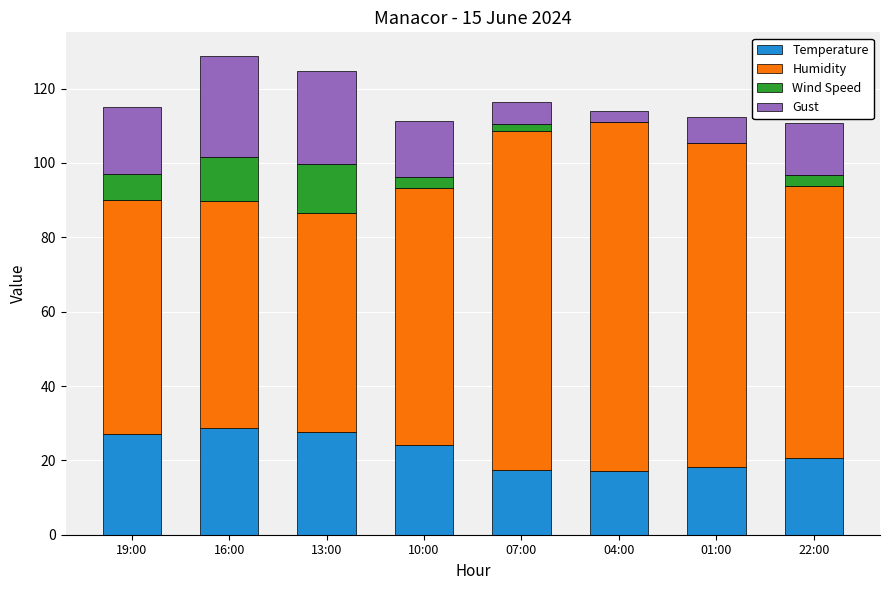

What is the highest value of the Temperature series?

28.7